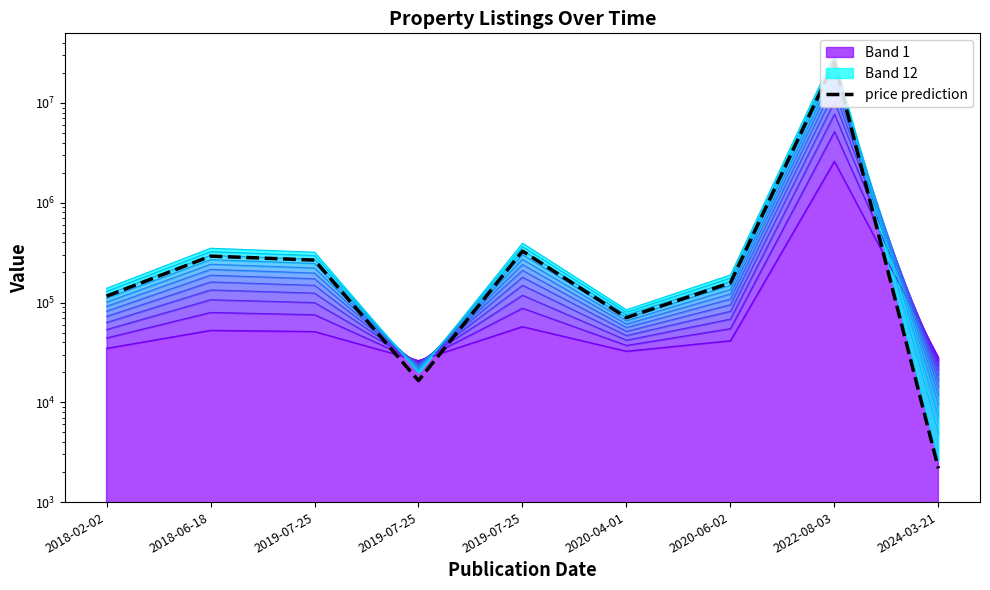

What is the difference between the values at 2019-07-25 and 2018-06-18?

25500.0